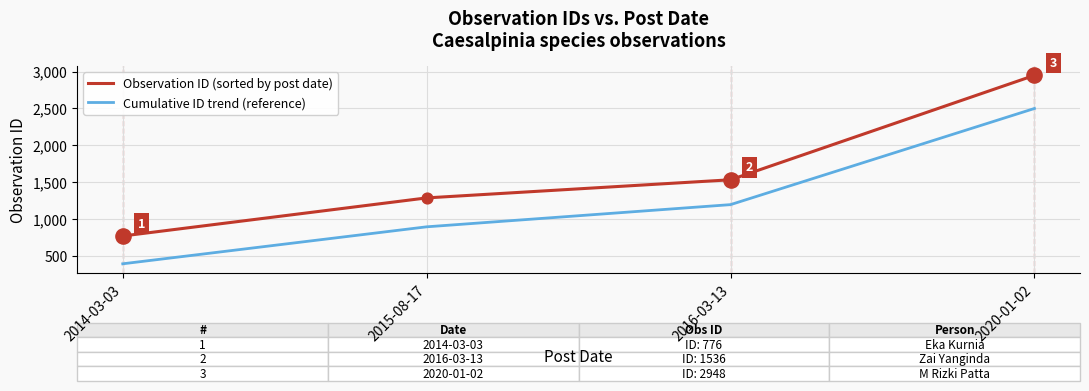

At which category is the sum across all series the highest?

2020-01-02